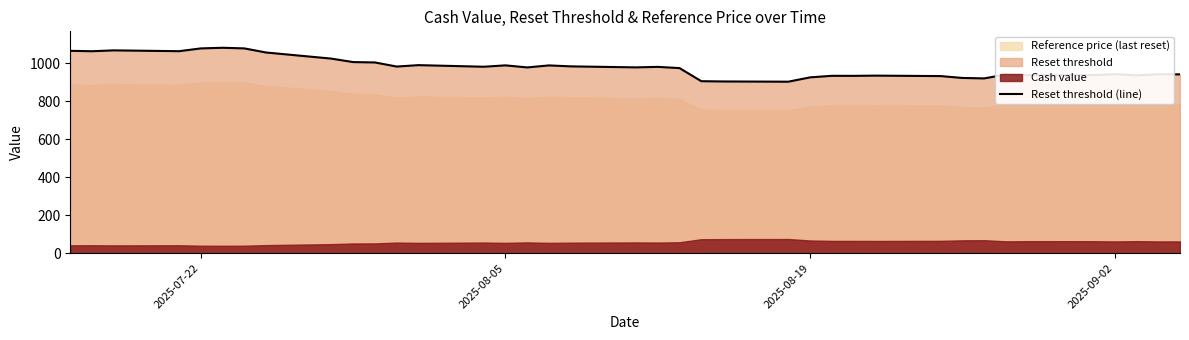

What is the minimum value for Reset threshold (line)?

902.4